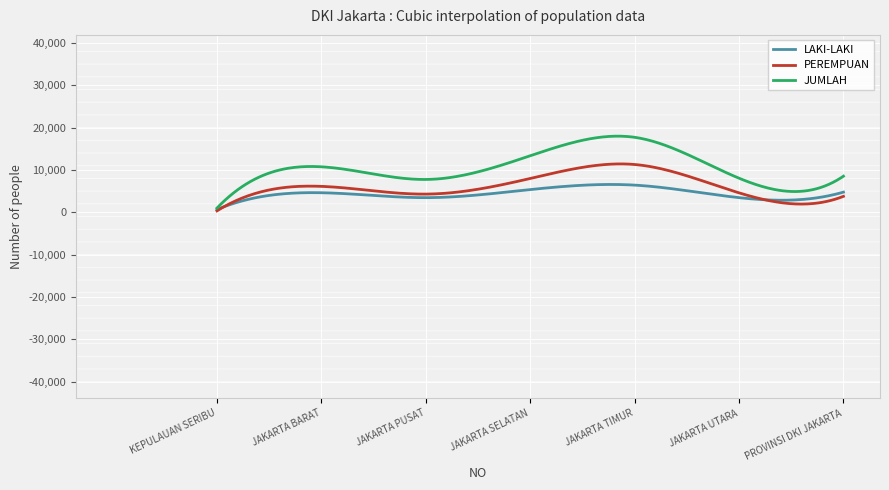

What is the greatest value displayed?

17984.4